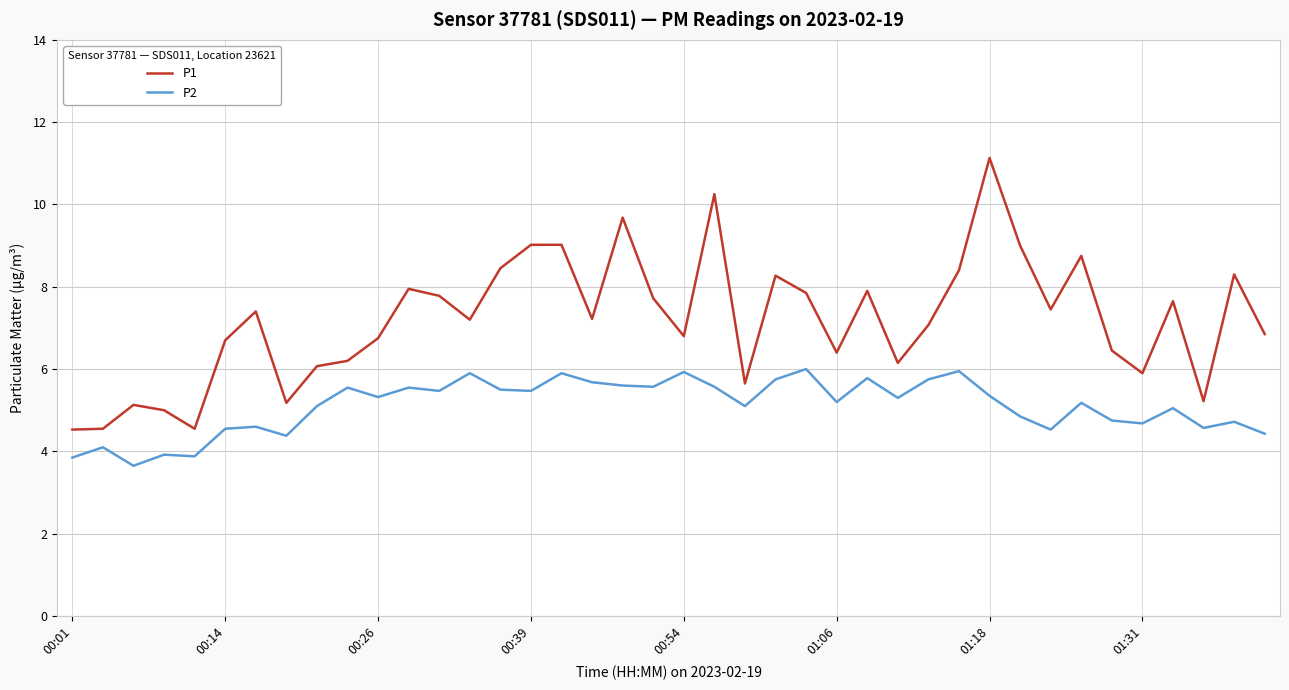

What is the difference between the maximum and minimum values in the P1 series?

6.6